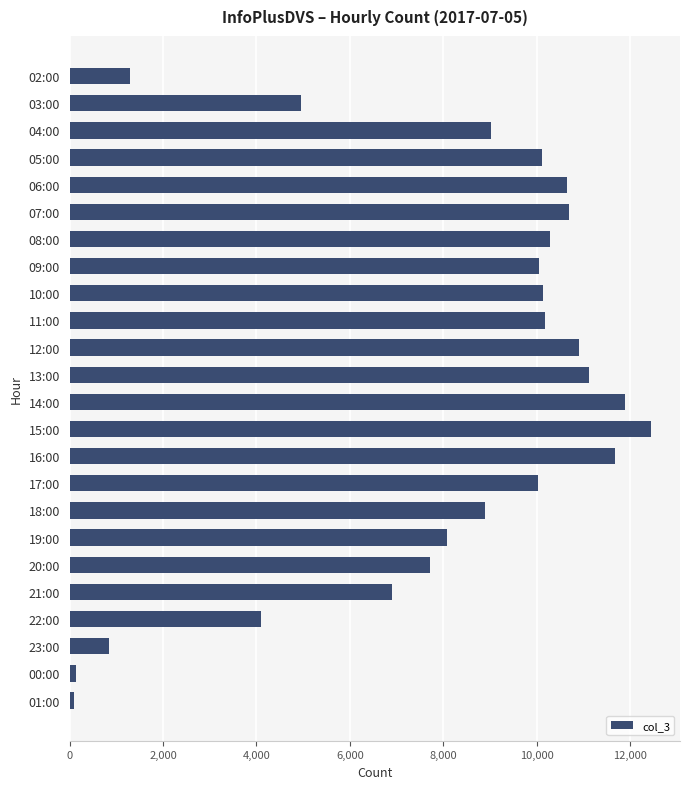

What is the label of the 7th bar from the top?

08:00